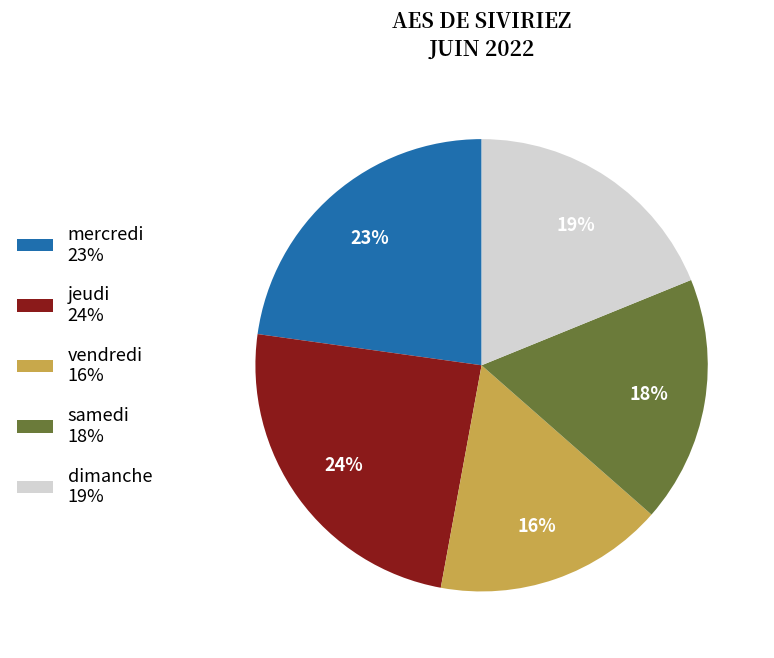

Which slice is the smallest?

vendredi 16%